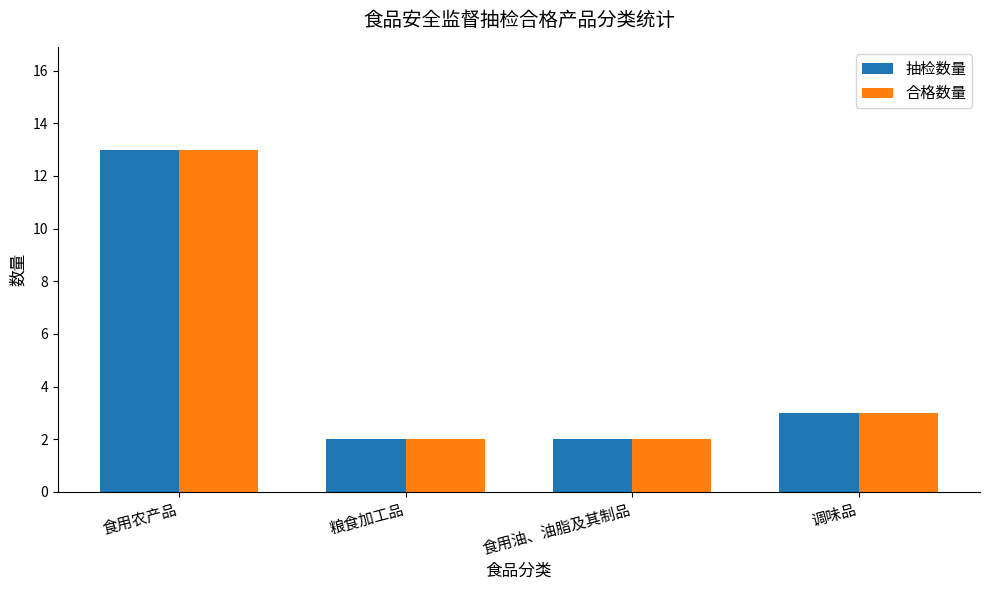

The value of 合格数量 at 调味品 is 1. True or false?

False